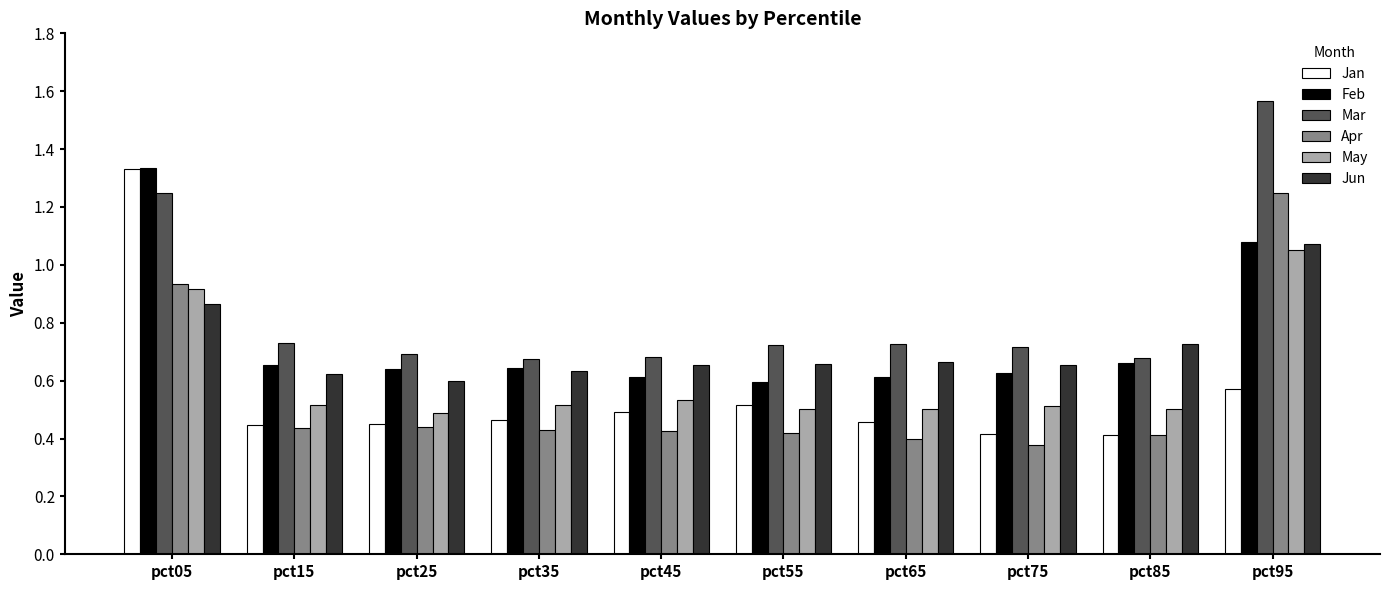

Which category has the highest value in the Jan series?

pct05